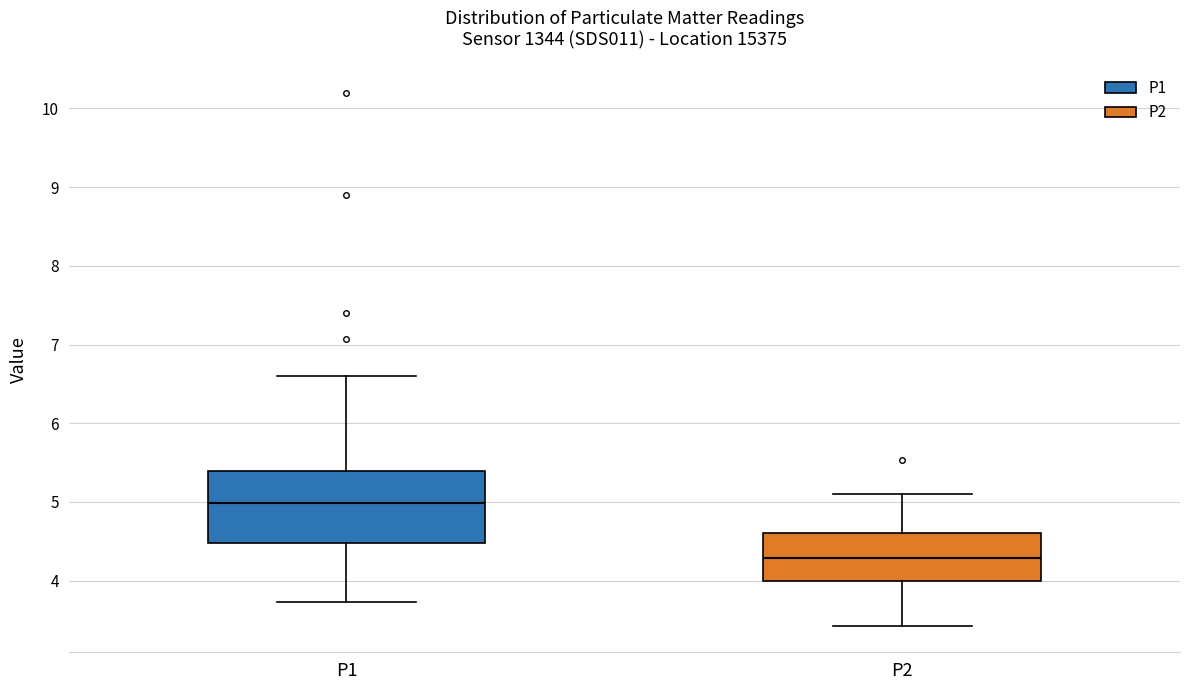

Comparing the boxes themselves (not the whiskers), which one is the tallest?

P1